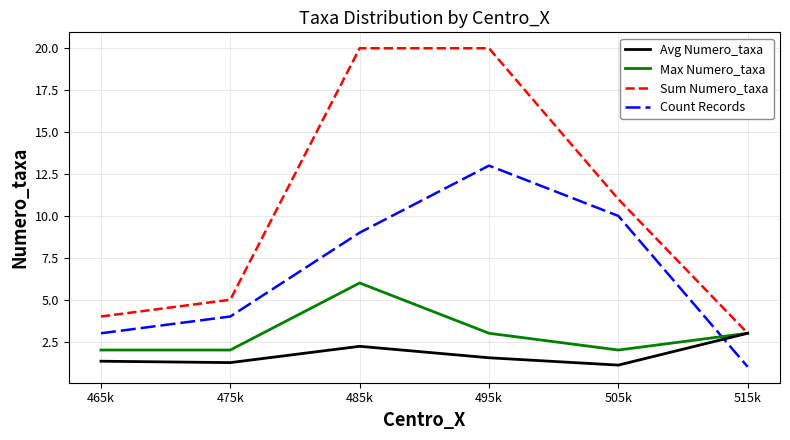

Between 485k and 495k, which series saw the biggest shift?

Count Records